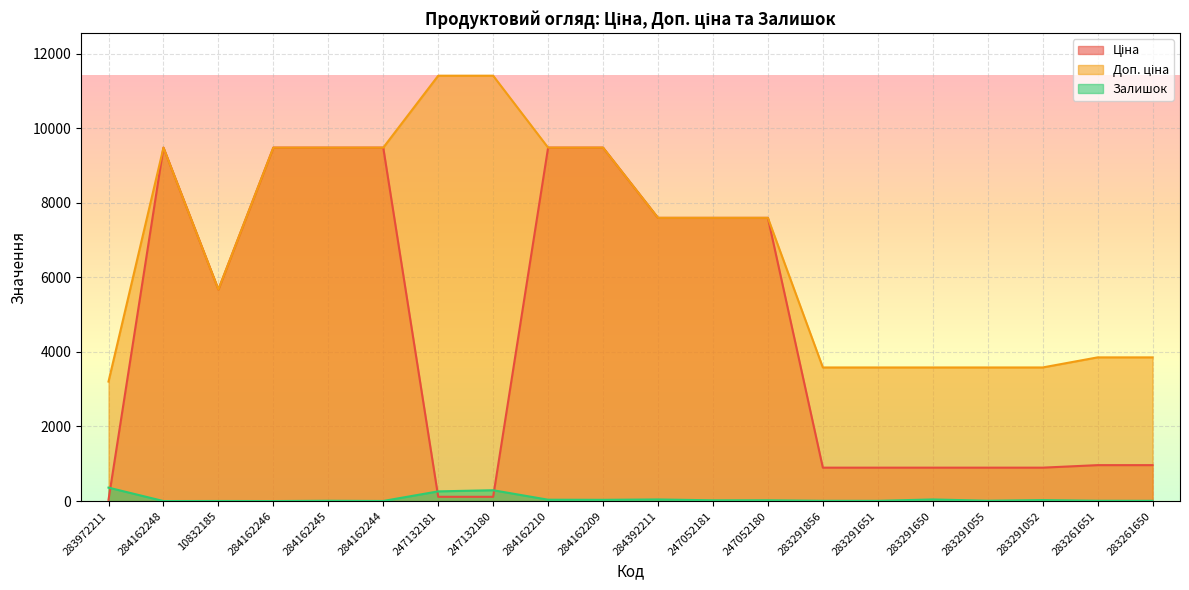

Which series has the largest total across all categories?

Доп. ціна